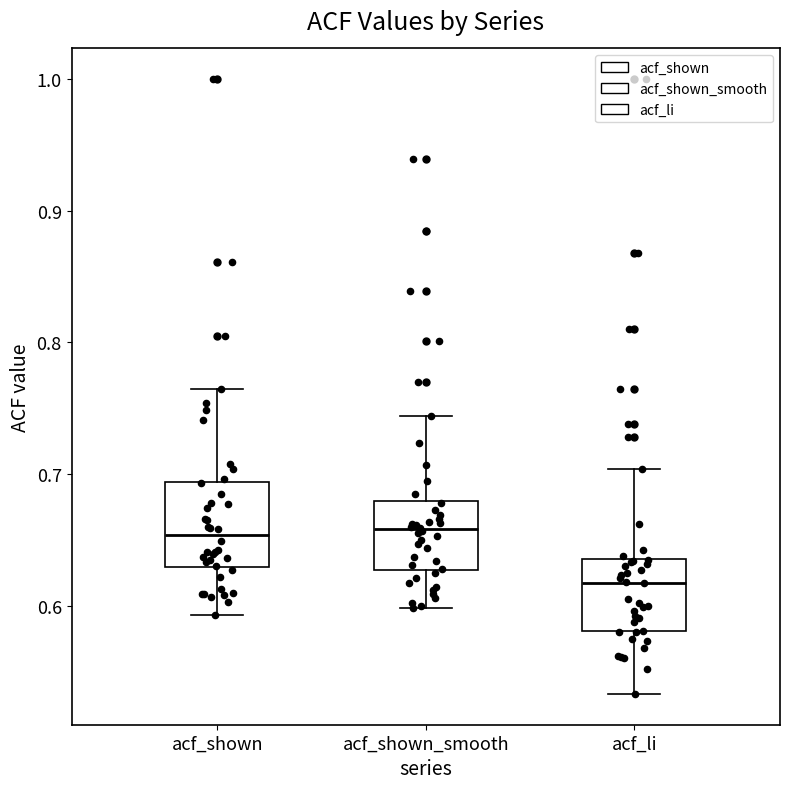

Where does the lower whisker of the box for acf_shown_smooth end on the y-axis? The values are not printed on the chart, so give them approximately, as read against the axis.

0.60